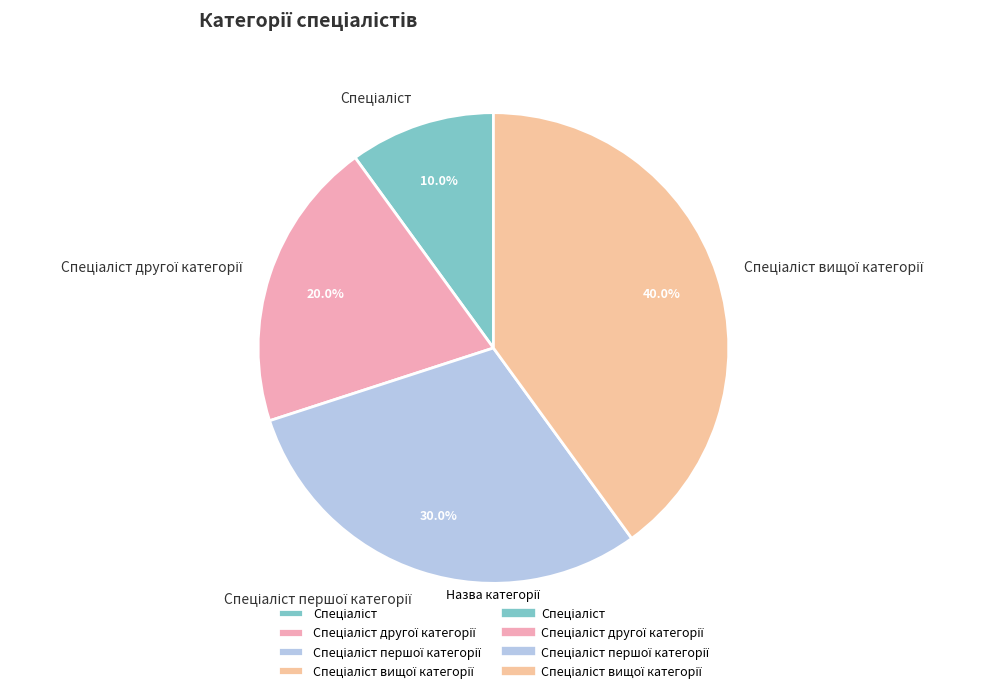

Does any single category account for the majority?

No